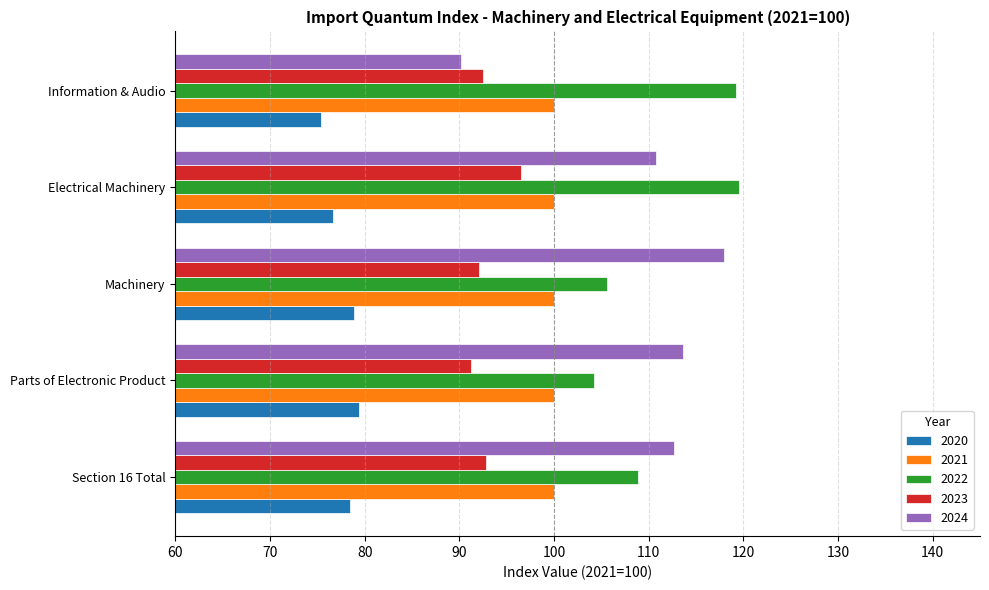

What are all the series names shown in the legend?

2020, 2021, 2022, 2023, 2024